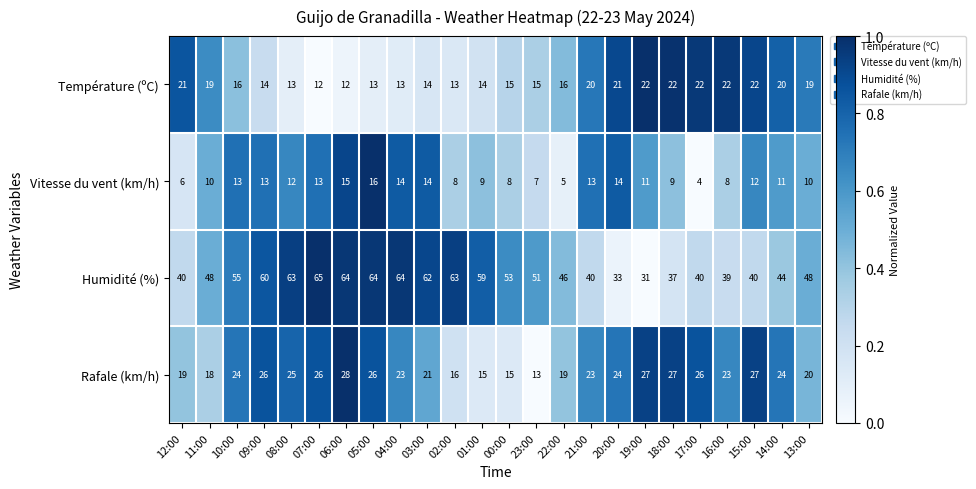

At which label is Rafale (km/h) closest to 20?

13:00